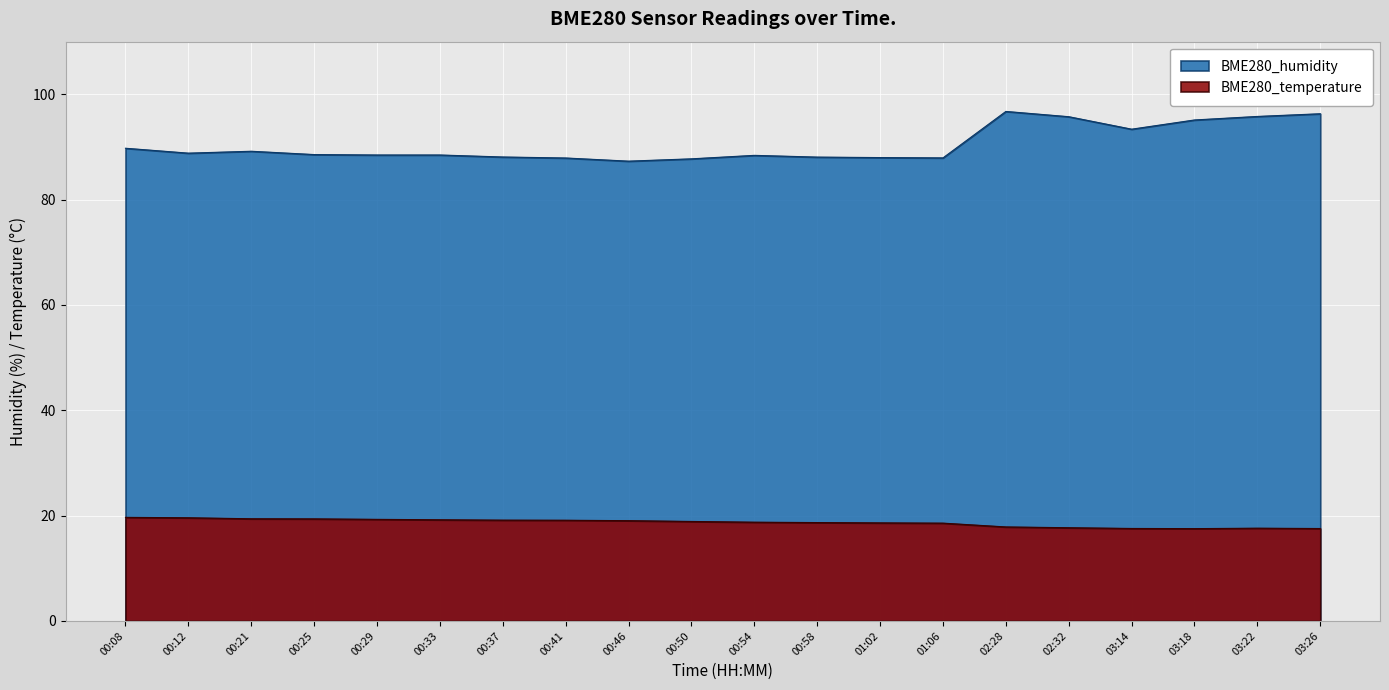

Reading left to right, list all the values displayed in this chart.

BME280_humidity: 89.8	88.8	89.2	88.6	88.5	88.5	88.1	87.9	87.3	87.8	88.4	88.1	88.0	87.9	96.8	95.8	93.4	95.1	95.8	96.3
BME280_temperature: 19.7	19.6	19.4	19.4	19.3	19.2	19.1	19.1	19.0	18.9	18.8	18.7	18.6	18.6	17.9	17.7	17.6	17.5	17.6	17.6